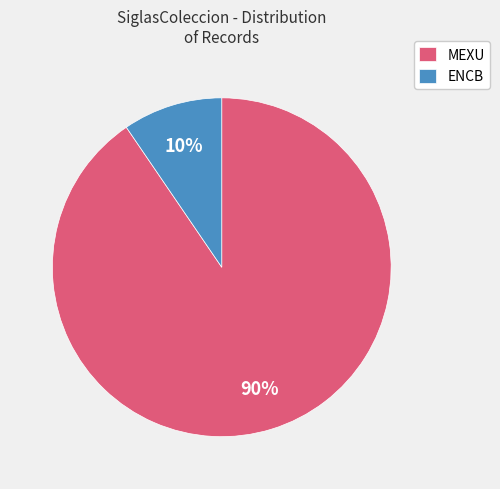

Combined, do ENCB and MEXU account for over 50%?

Yes